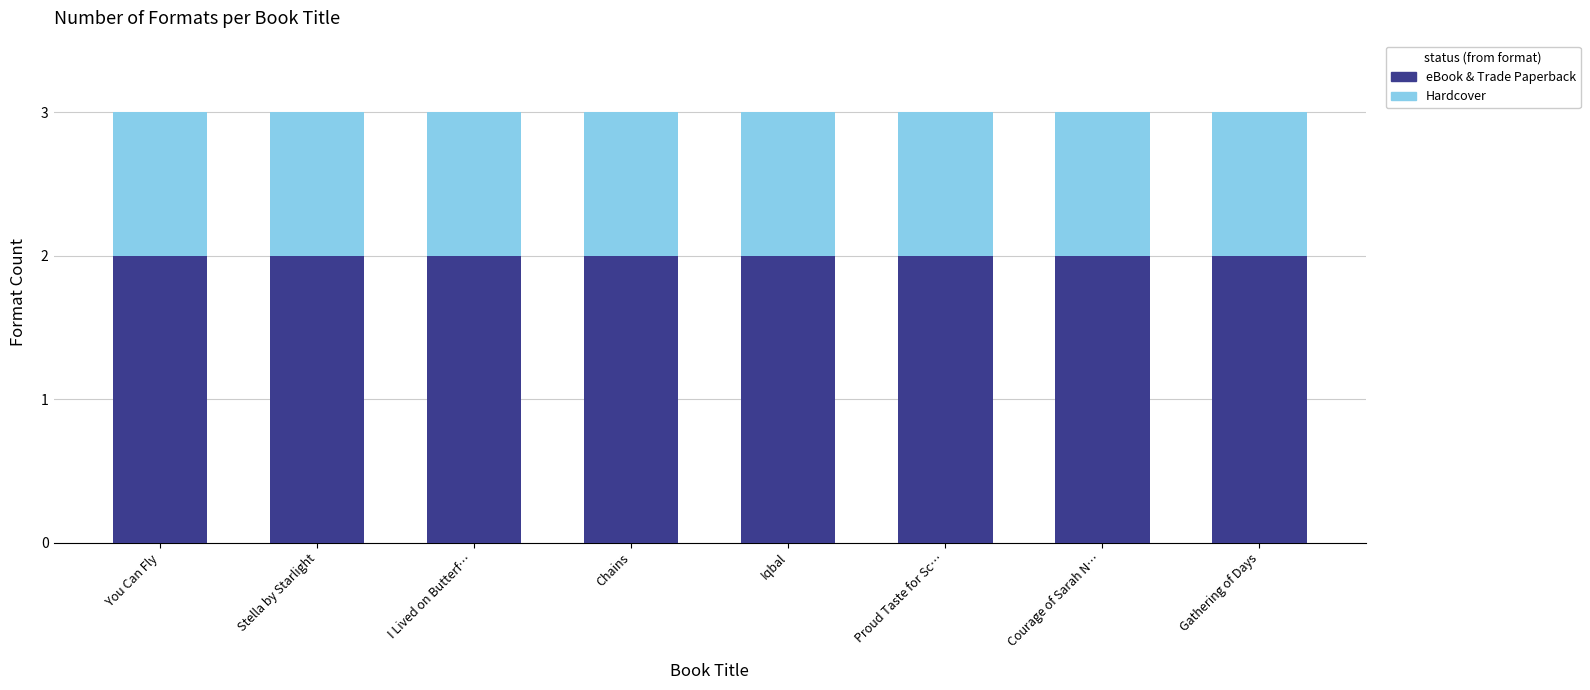

Are the bars grouped side by side (vs. stacked)?

No